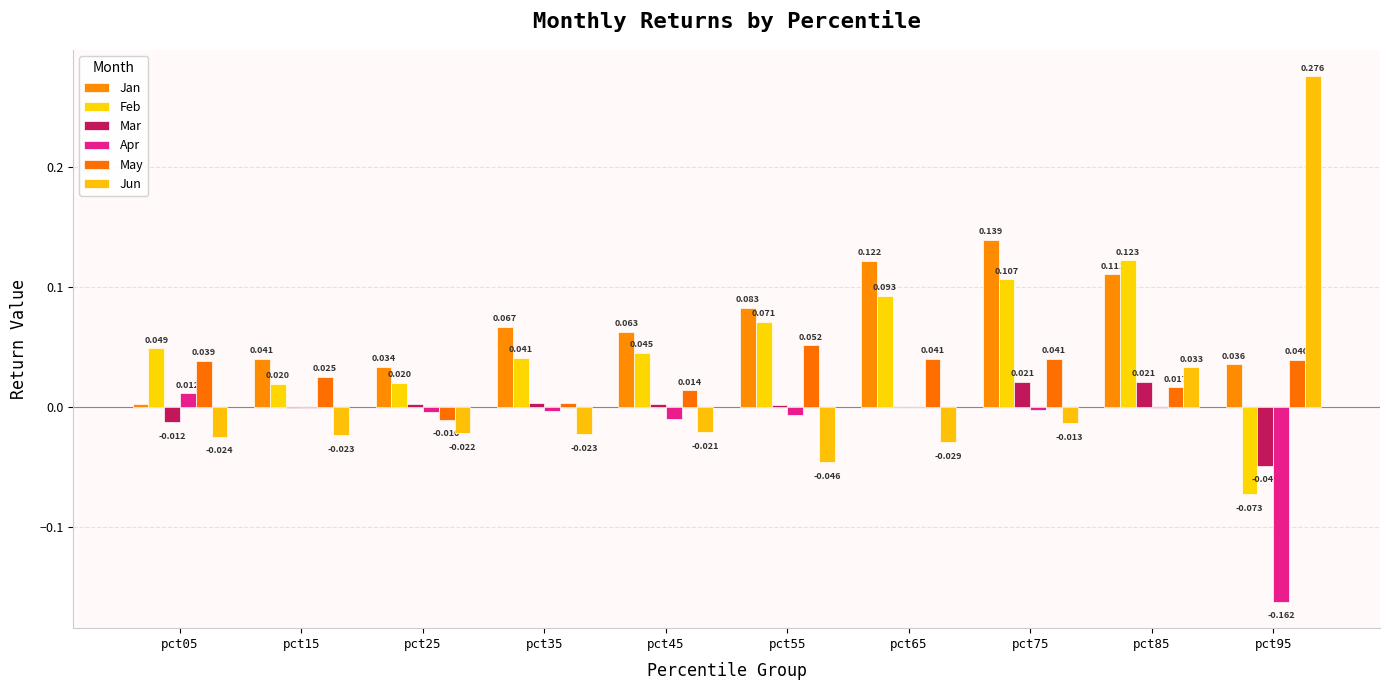

The value of Mar at pct35 is 0.0. True or false?

False